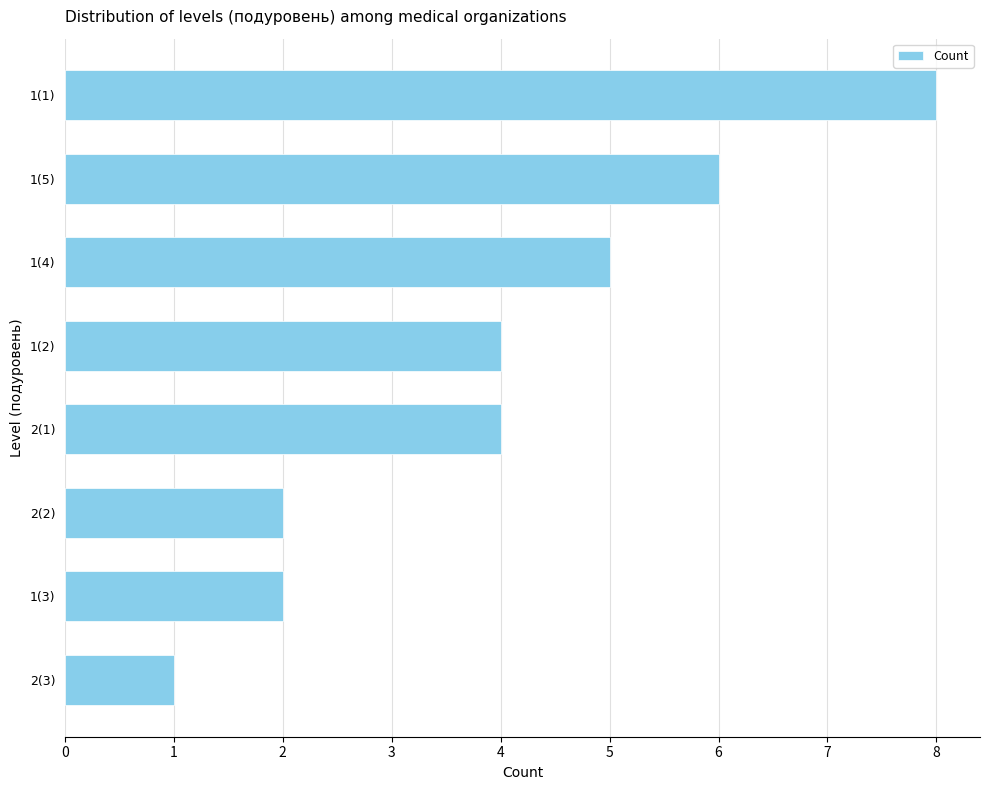

What is the label of the 1st bar from the bottom?

2(3)